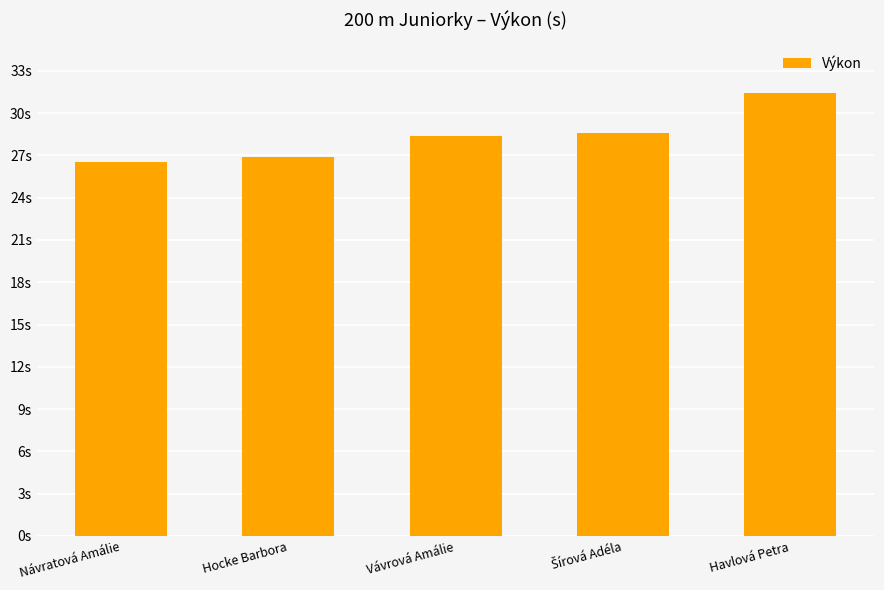

What is the minimum value shown in the chart?

26.5